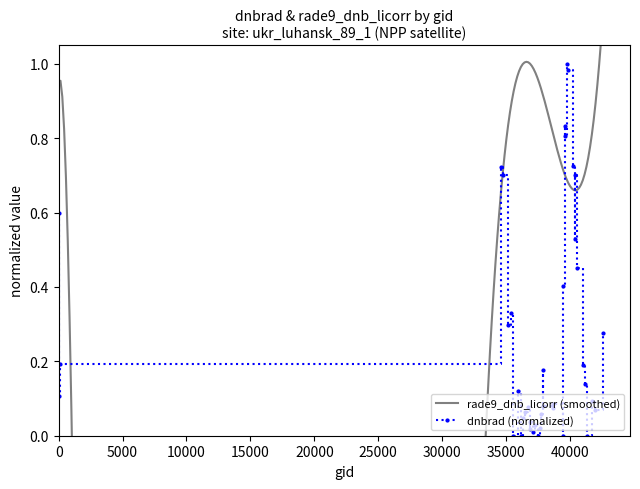

What is the average value?

0.3